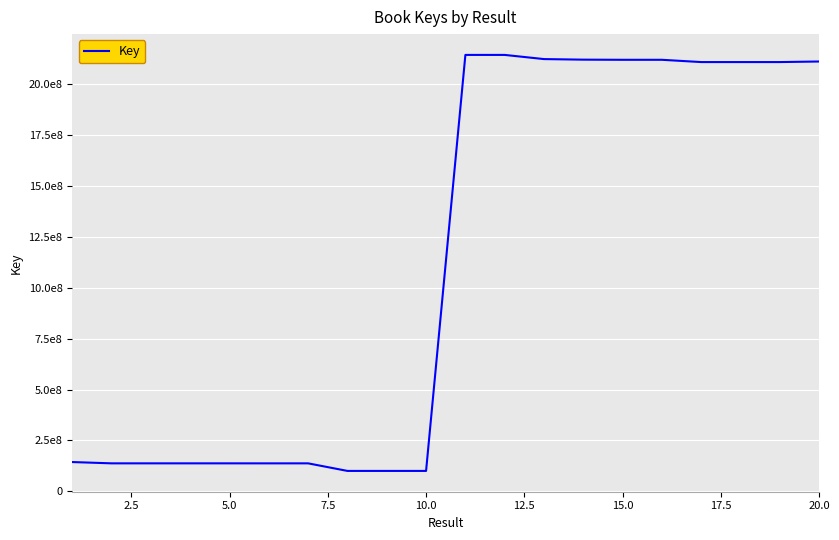

Does the chart have visible grid lines?

Yes